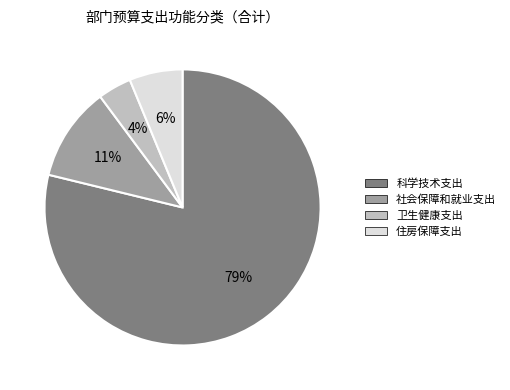

Which category accounts for the majority?

科学技术支出